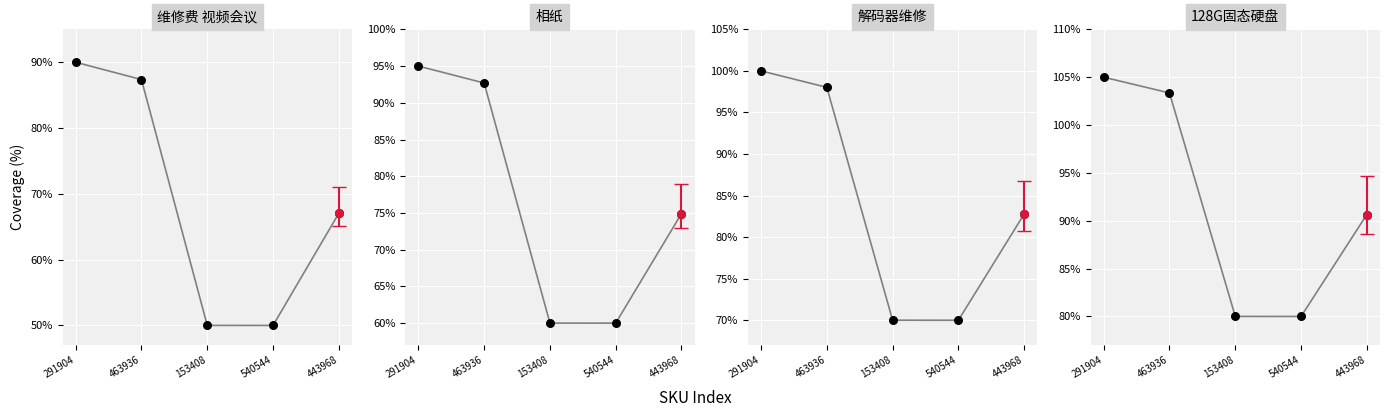

Approximately how many times larger is the value at 153408 compared to 540544?

1.0